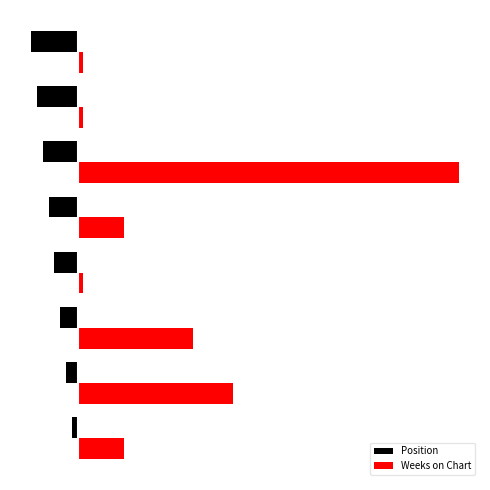

Which series has the largest range (max minus min)?

Weeks on Chart